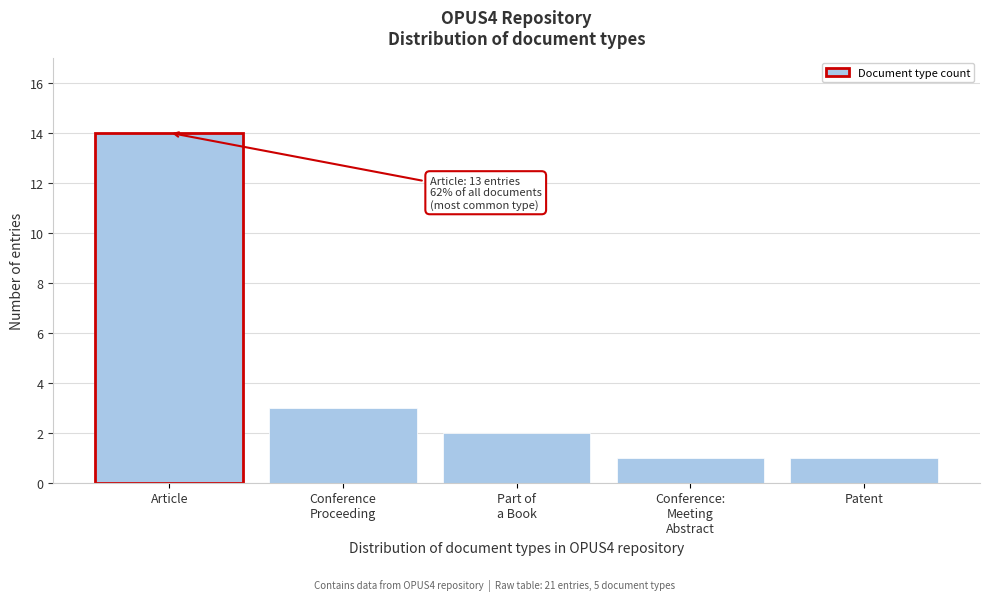

Reading right to left, extract all data points from this chart.

1	1	2	3	14